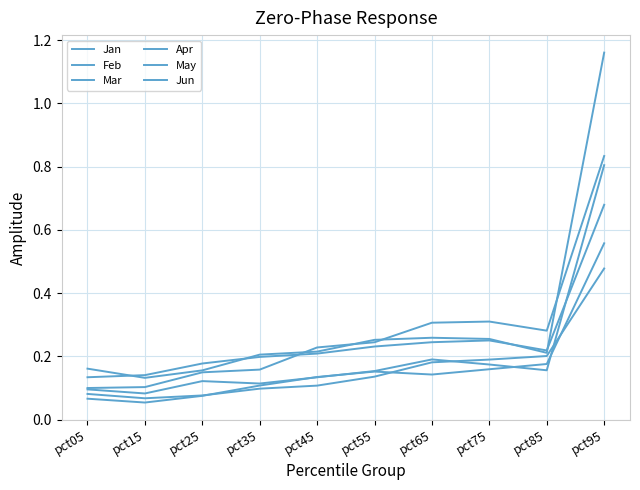

Where is the first local minimum for May?

pct15